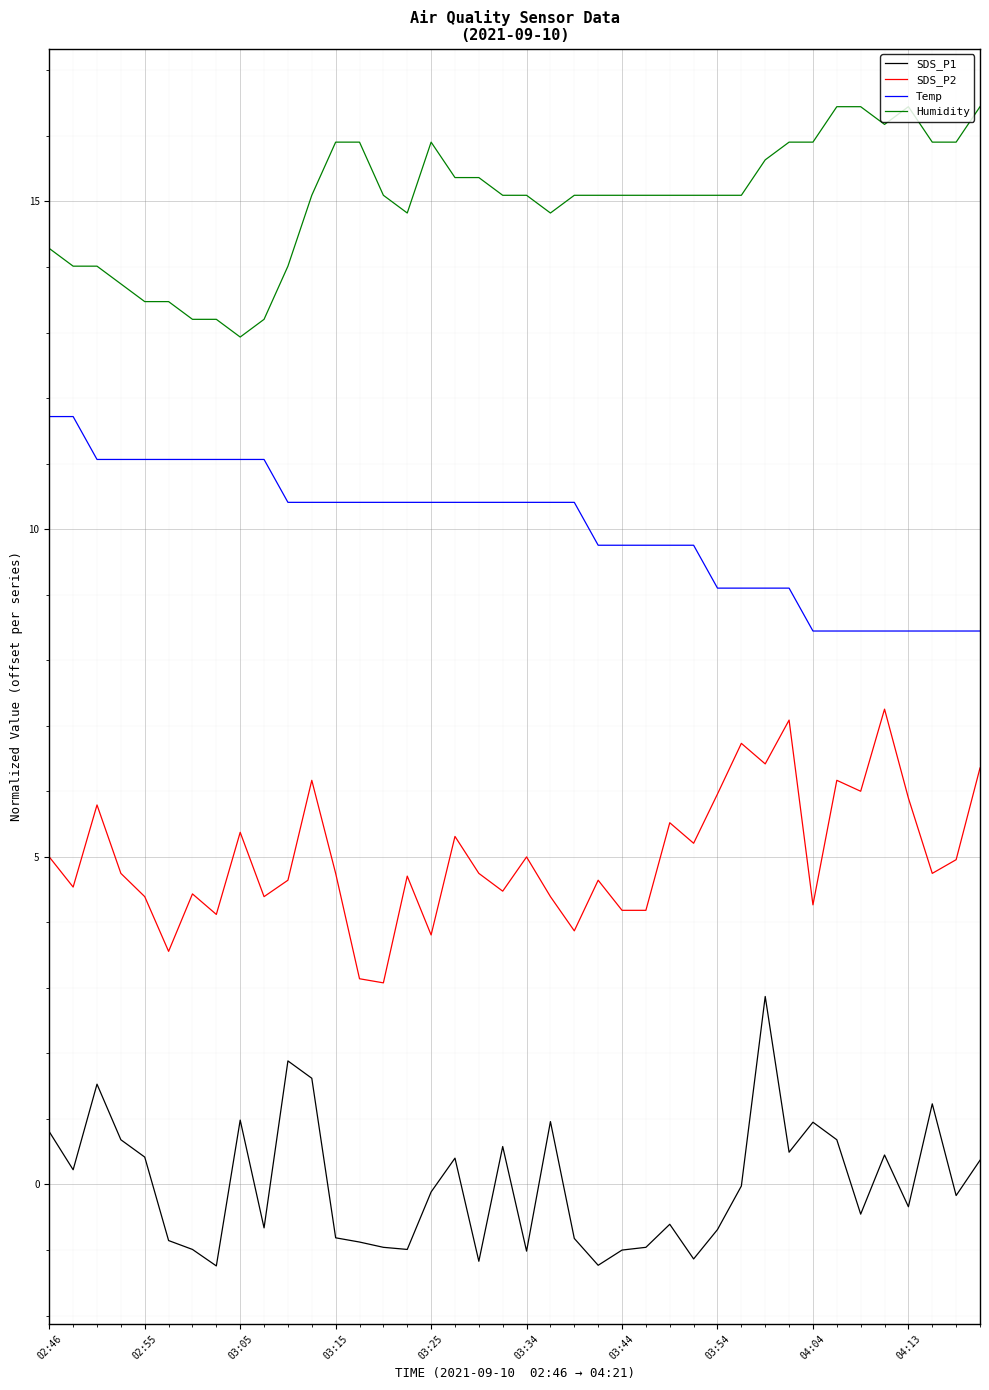

True or false: Humidity has more than 1 interior local peaks.

True